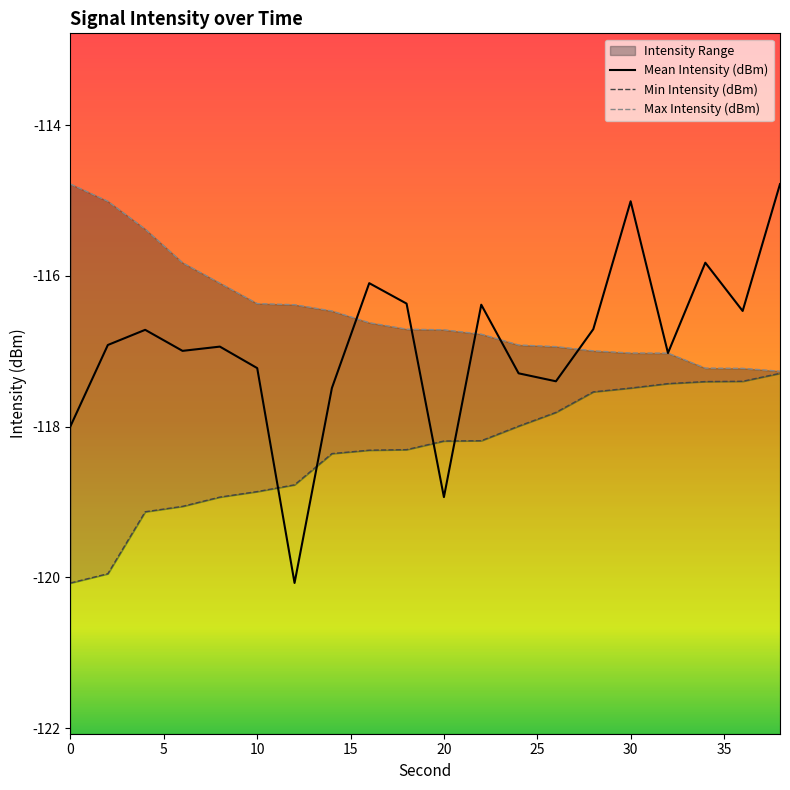

Where do Mean Intensity (dBm) and Max Intensity (dBm) first cross each other?

14 and 16